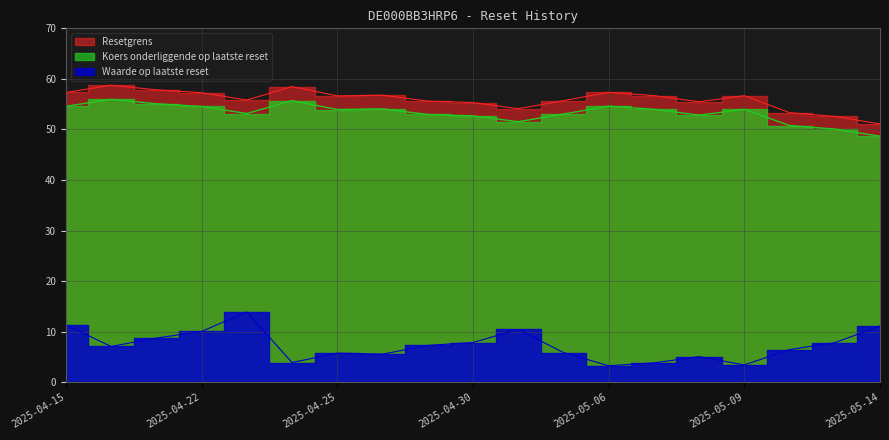

What is the difference between the Resetgrens values at 2025-05-08 and 2025-05-13?

2.9